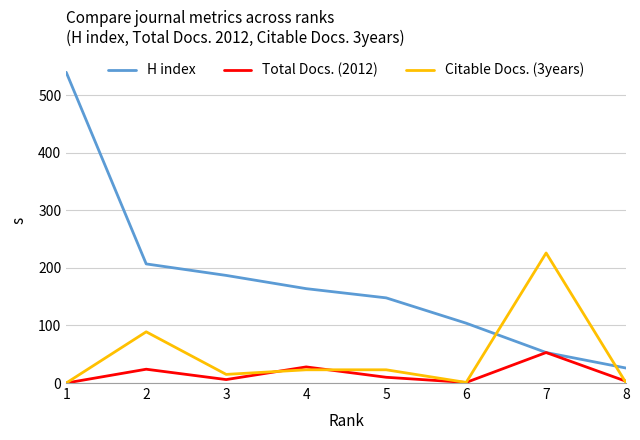

List the labels in order of H index value, largest first.

1, 2, 3, 4, 5, 6, 7, 8